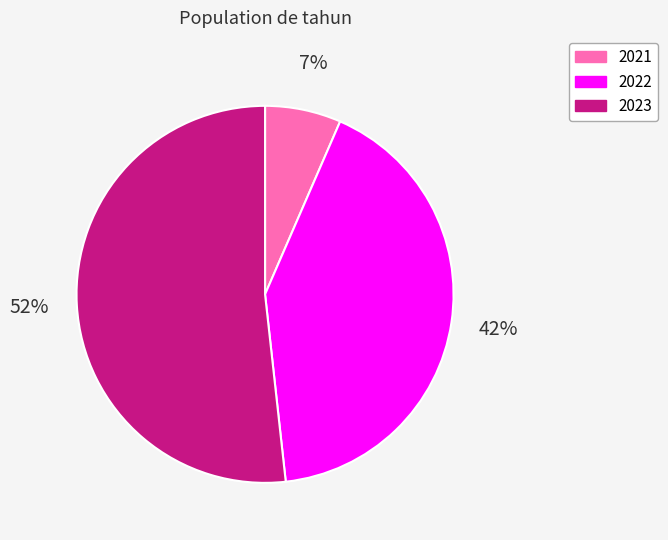

Combined, do 2022 and 2023 account for over 50%?

Yes